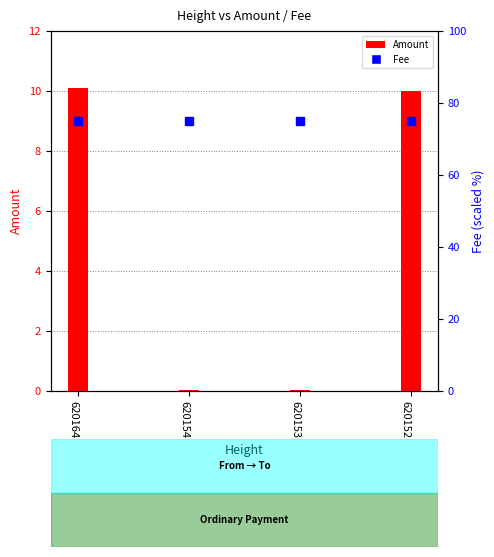

What is the highest value of the Amount series?

10.1